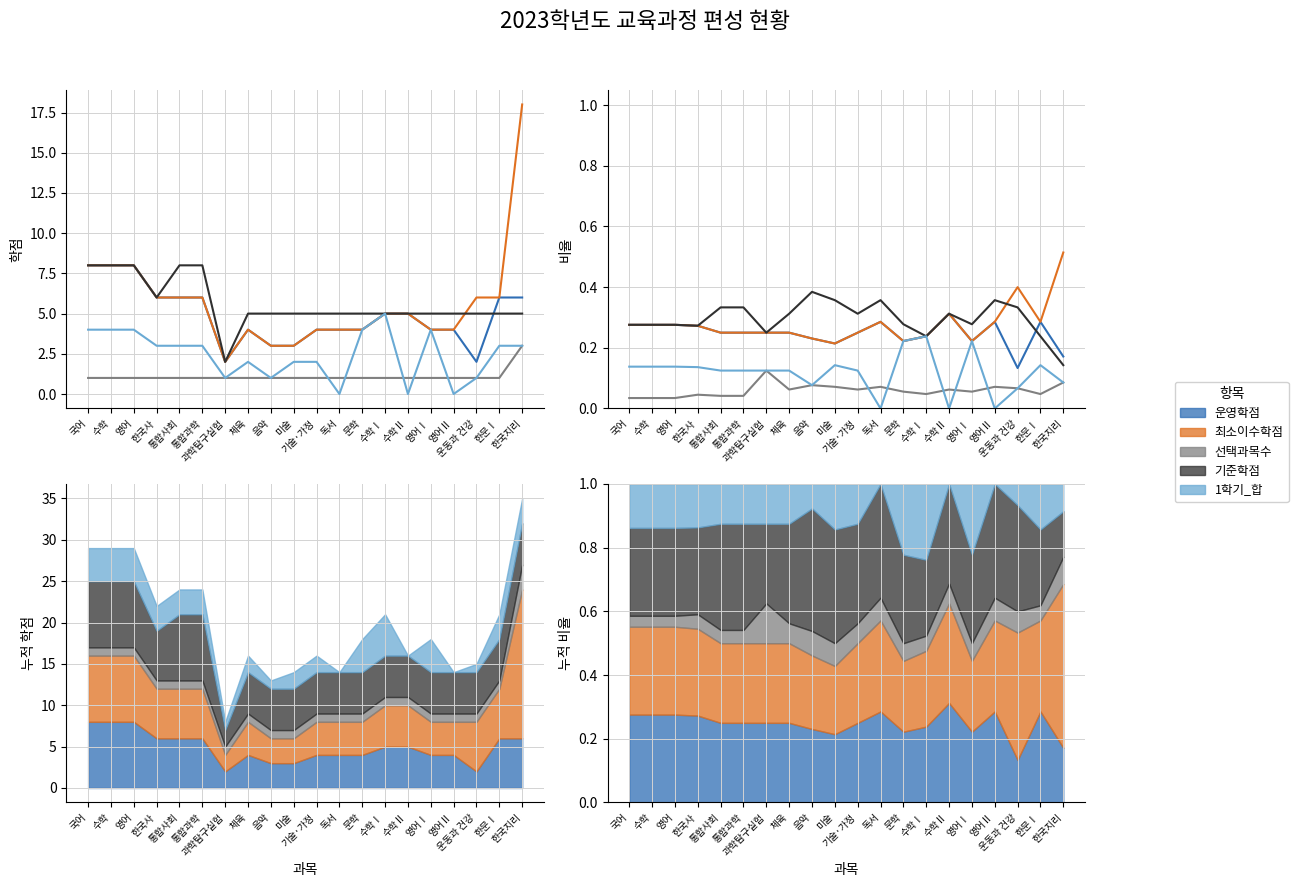

What is the label of the 10th point from the left?

미술